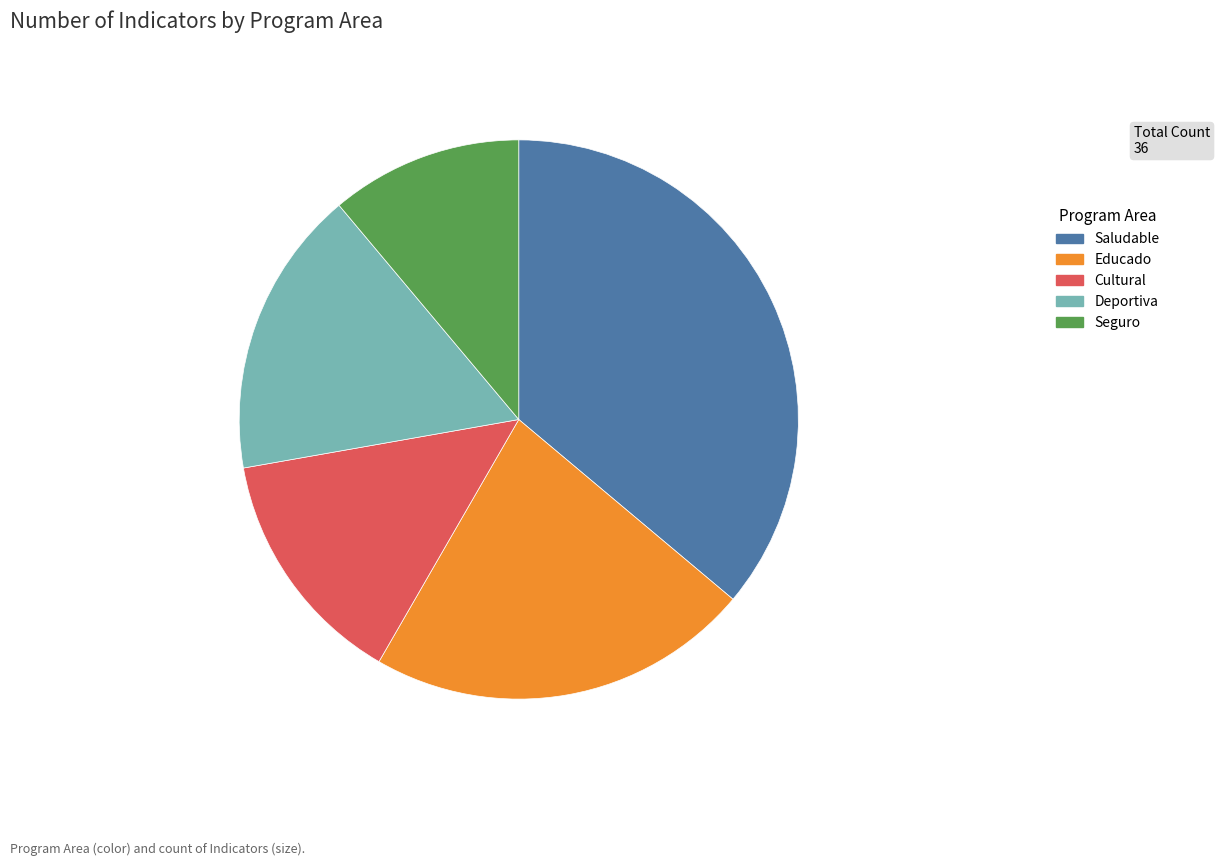

Is there any slice that represents more than half of the pie?

No